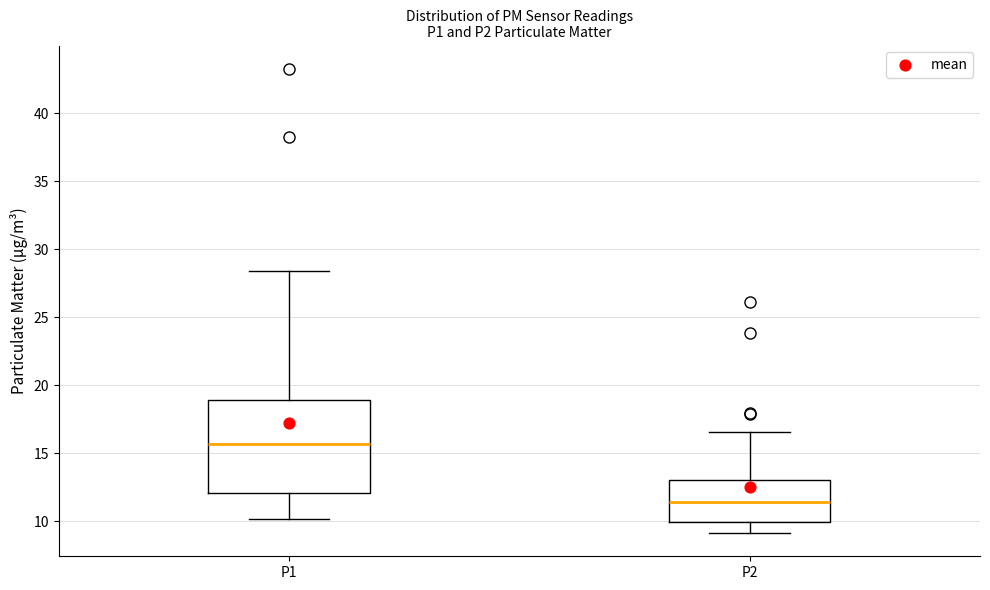

Which box has the highest median line?

P1